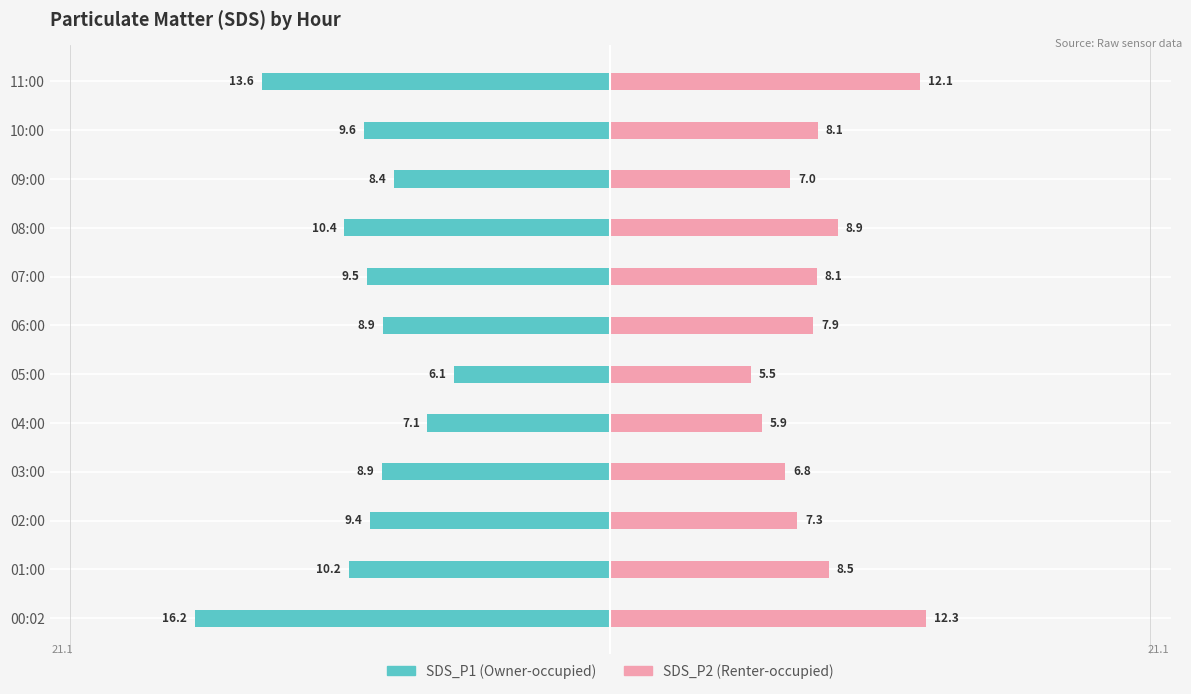

How many data points in SDS_P1 are less than -9?

7